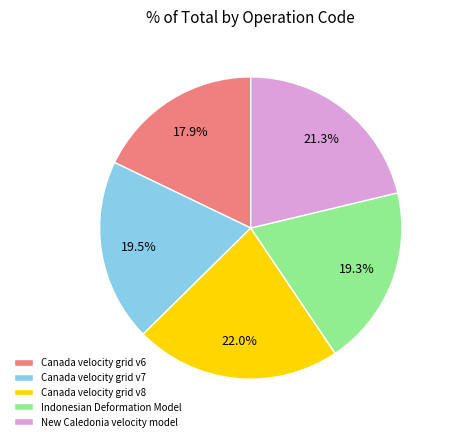

Is there any slice that represents more than half of the pie?

No